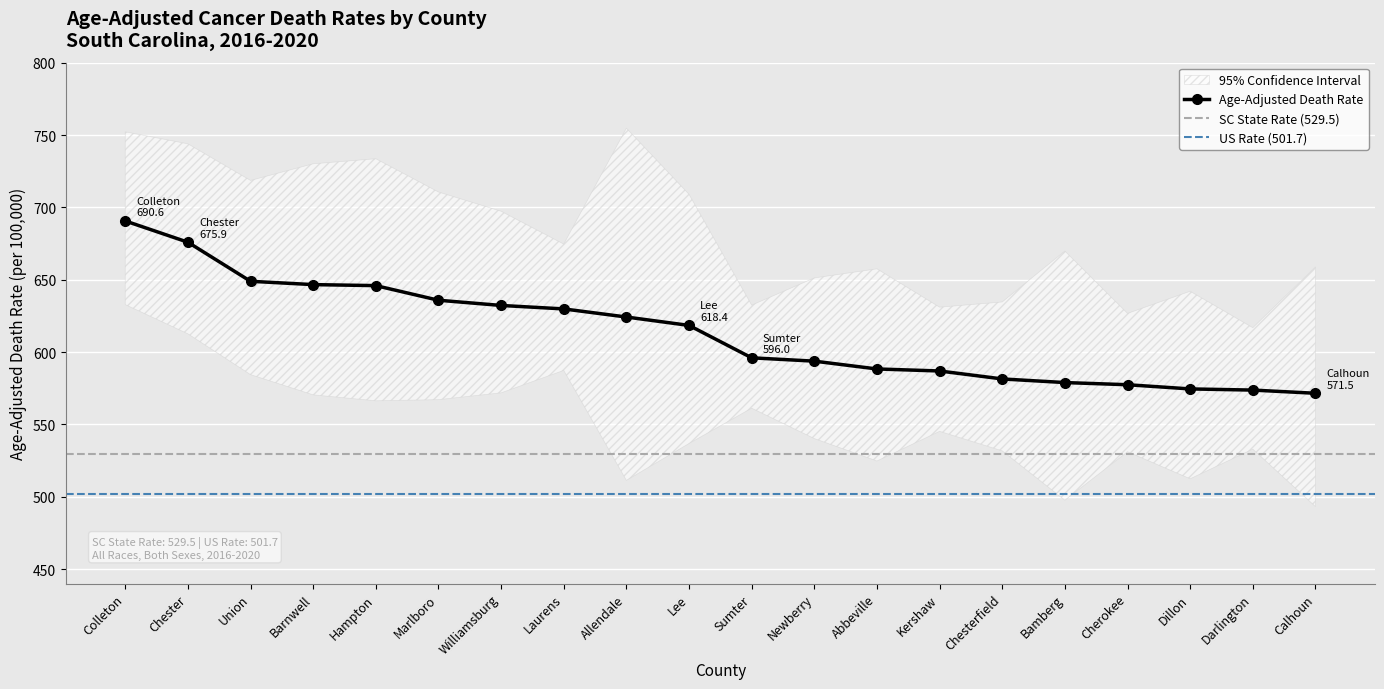

Which series has the largest total across all categories?

Upper CI